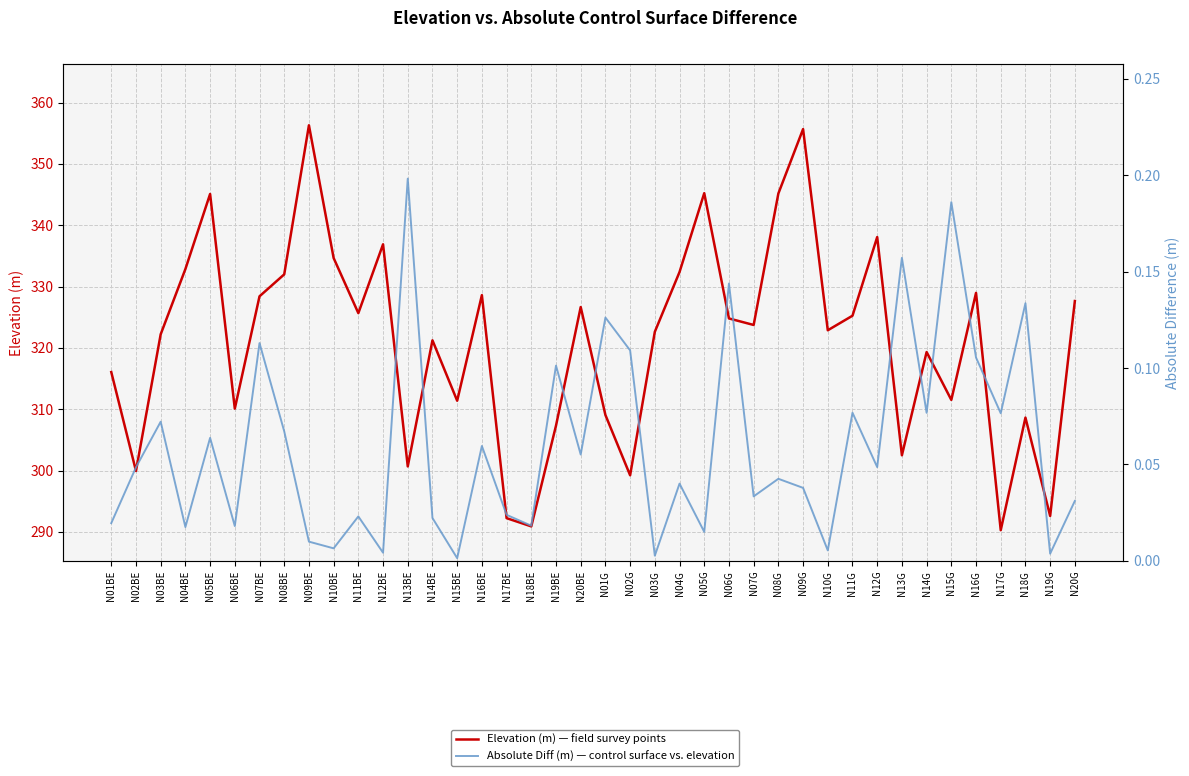

Is this an area chart (filled region under the line)?

No